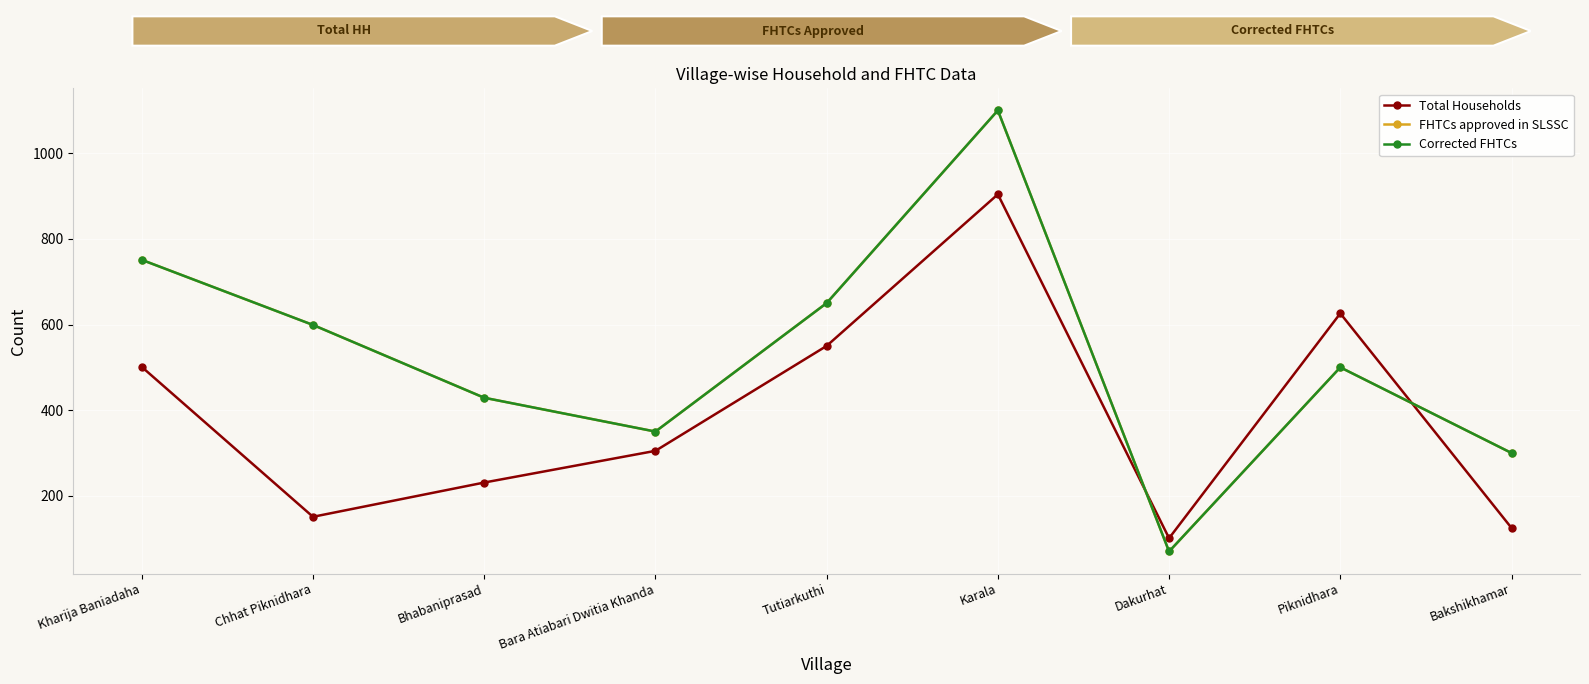

Read the Corrected FHTCs value at Karala.

1100